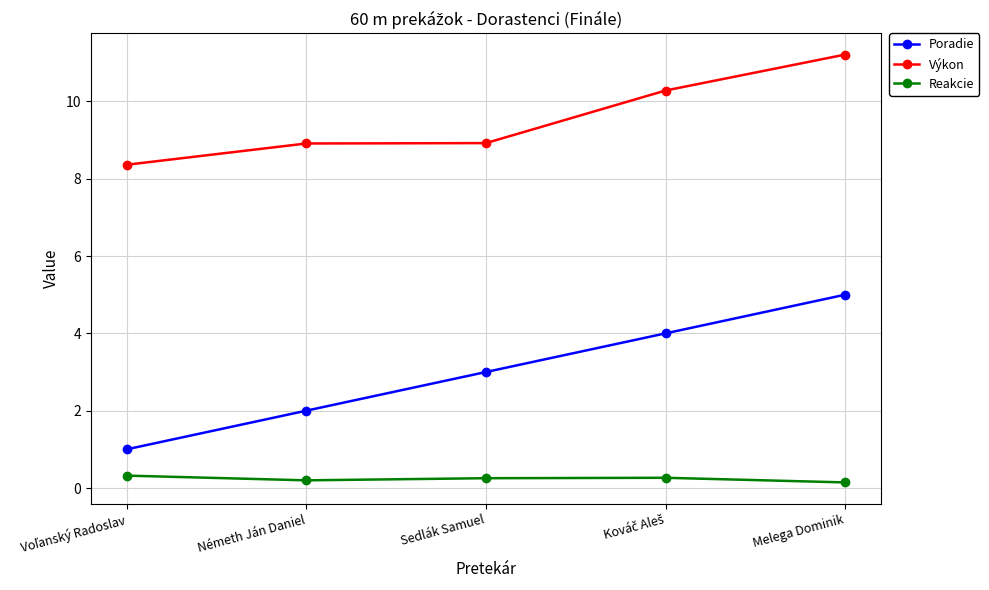

What are all the series names shown in the legend?

Poradie, Výkon, Reakcie